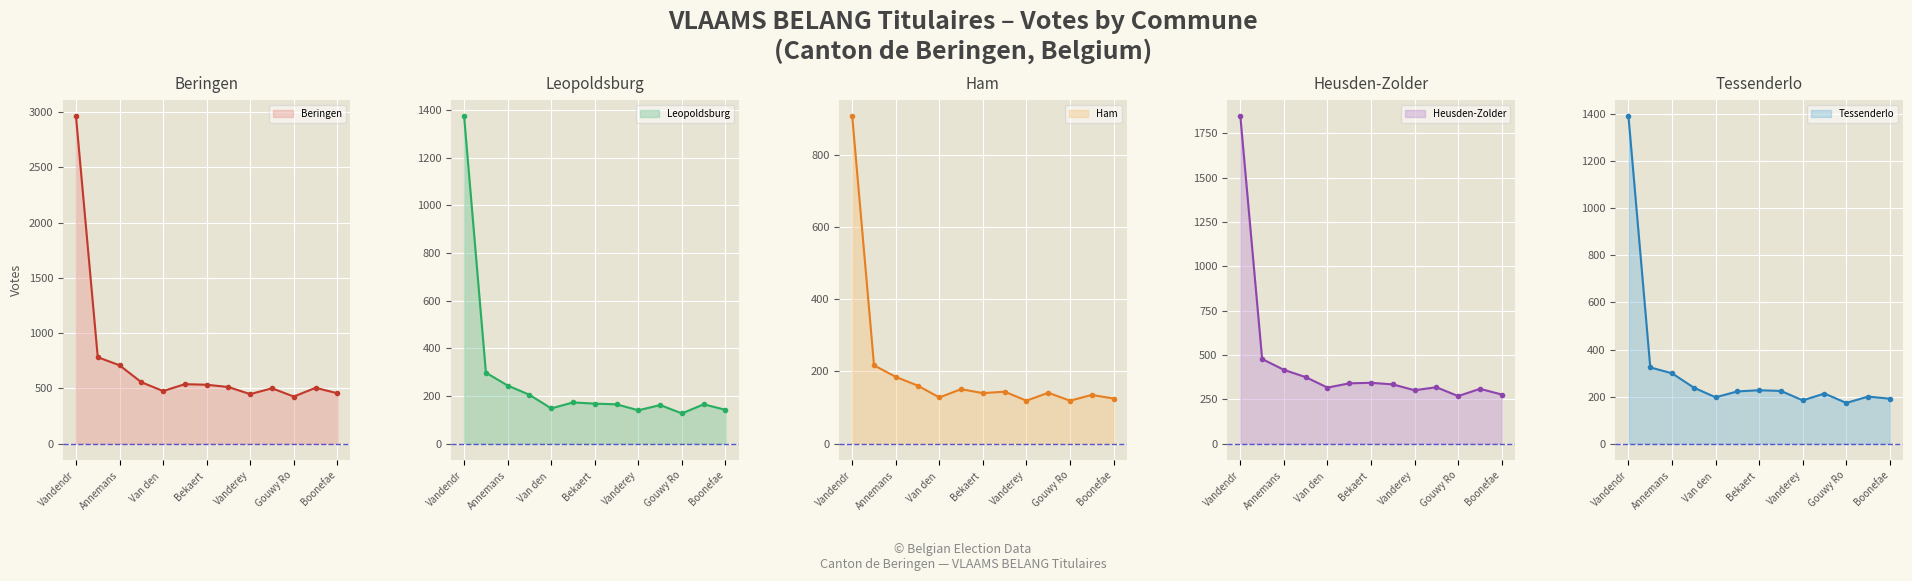

True or false: Leopoldsburg line and Heusden-Zolder line cross at least once.

False